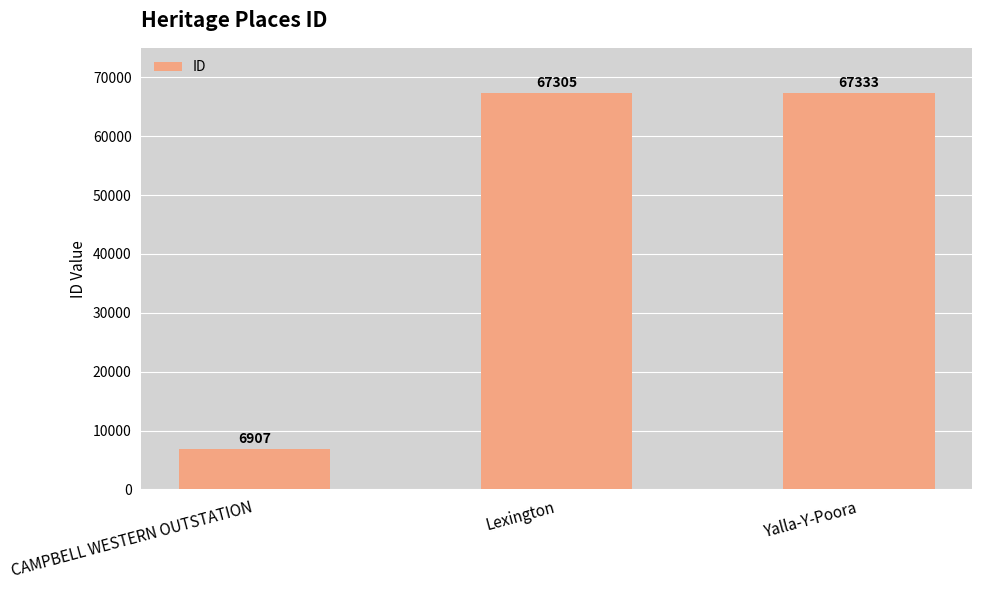

Approximately how many times larger is the value at Yalla-Y-Poora compared to Lexington?

1.0